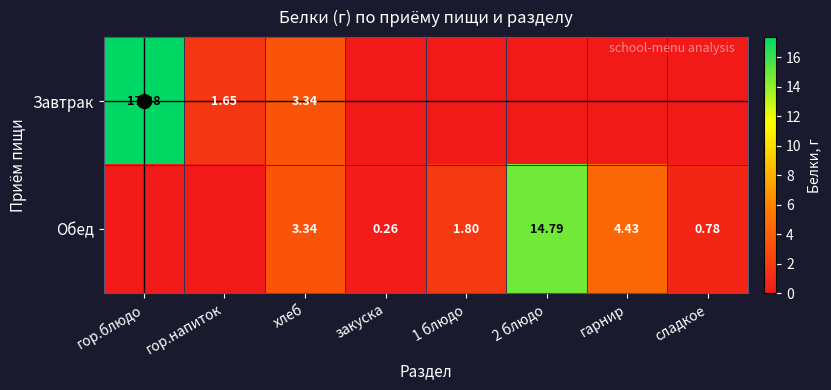

Between гор.напиток and гарнир, which series saw the biggest shift?

Обед